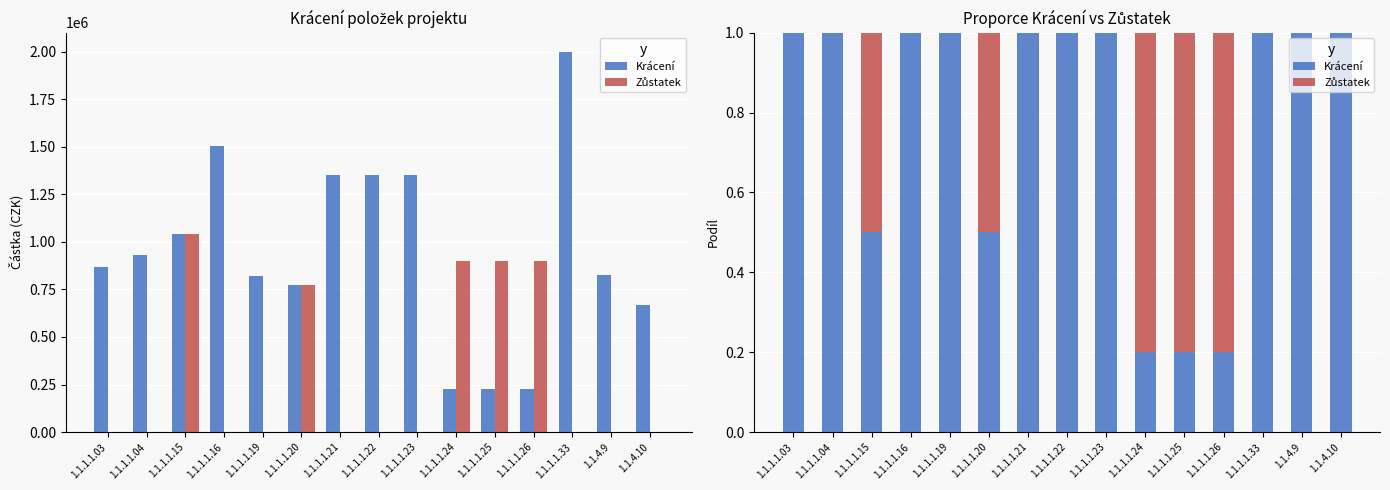

At 1.1.4.9, list the series in order from largest to smallest.

Krácení, Zůstatek